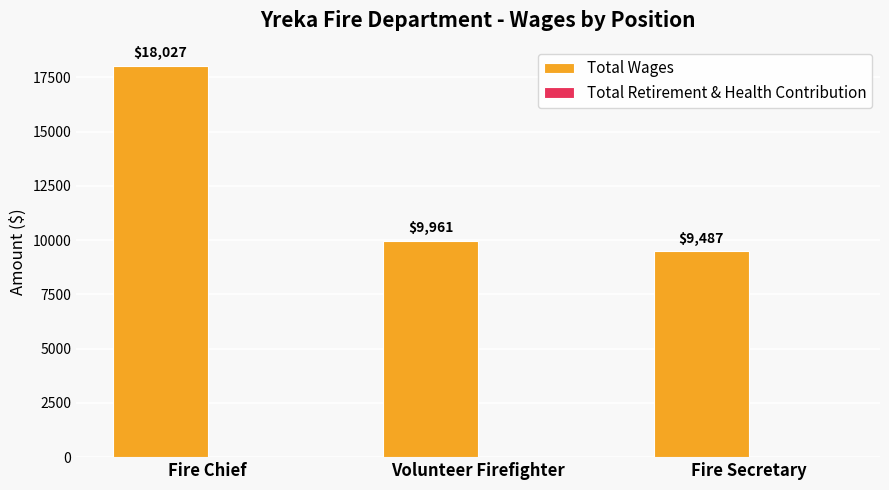

Which label corresponds to the smallest value in the chart?

Fire Secretary